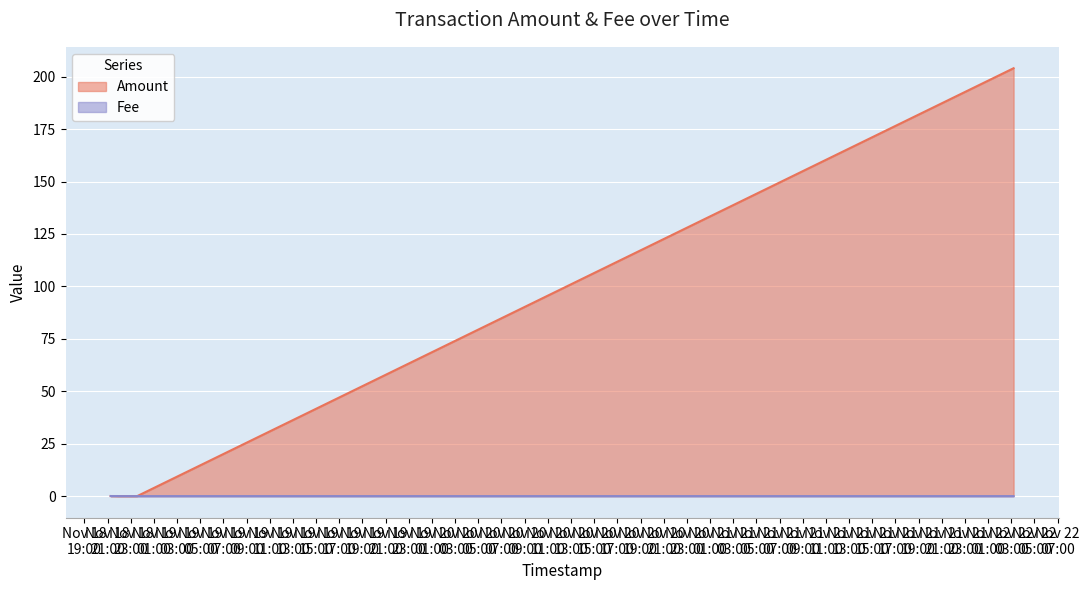

At which category is the sum across all series the highest?

2018-11-22 03:12:07